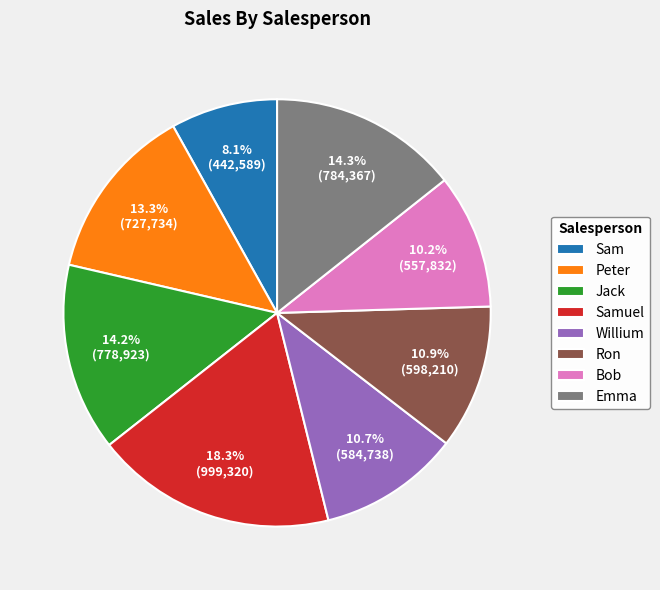

To the nearest percent, what is the average slice percentage?

12%